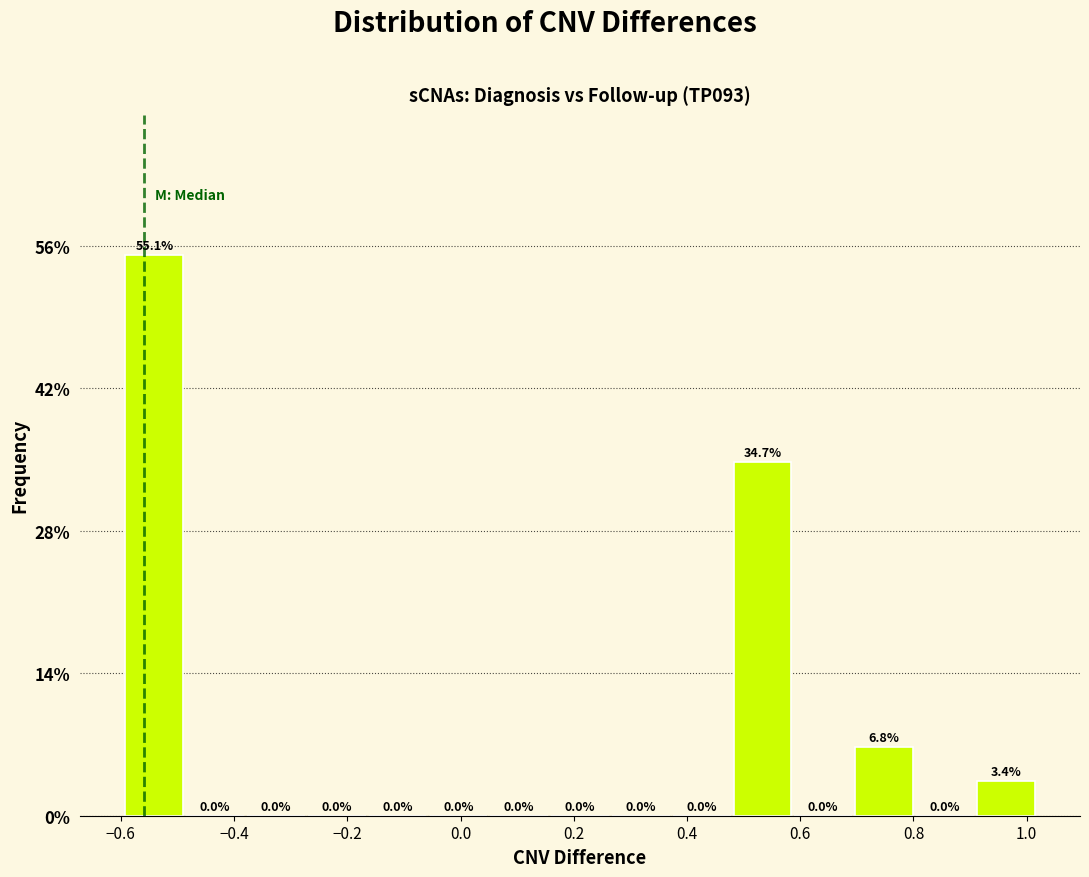

Reading left to right, transcribe this chart: for each bar, give the range it covers on the x-axis and its height. The bar edges are not printed on the chart, so give them approximately, as read against the axis.

-0.60 to -0.48: 55.1
-0.48 to -0.38: 0.0
-0.38 to -0.28: 0.0
-0.28 to -0.16: 0.0
-0.16 to -0.06: 0.0
-0.06 to 0.04: 0.0
0.04 to 0.16: 0.0
0.16 to 0.26: 0.0
0.26 to 0.38: 0.0
0.38 to 0.48: 0.0
0.48 to 0.58: 34.7
0.58 to 0.70: 0.0
0.70 to 0.80: 6.8
0.80 to 0.90: 0.0
0.90 to 1.02: 3.4